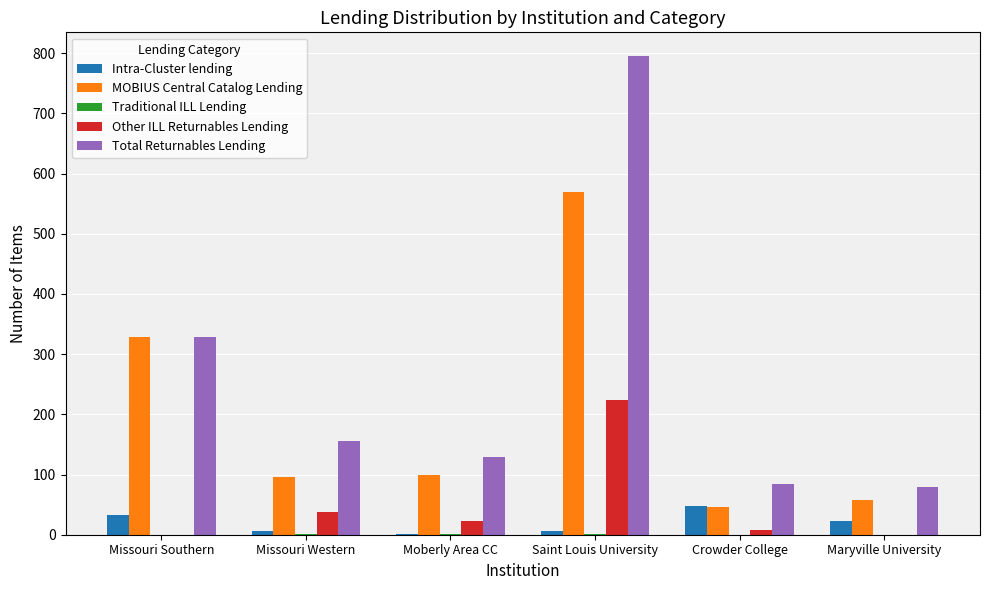

What is the sum of the Intra-Cluster lending values at Missouri Western and Saint Louis University?

12